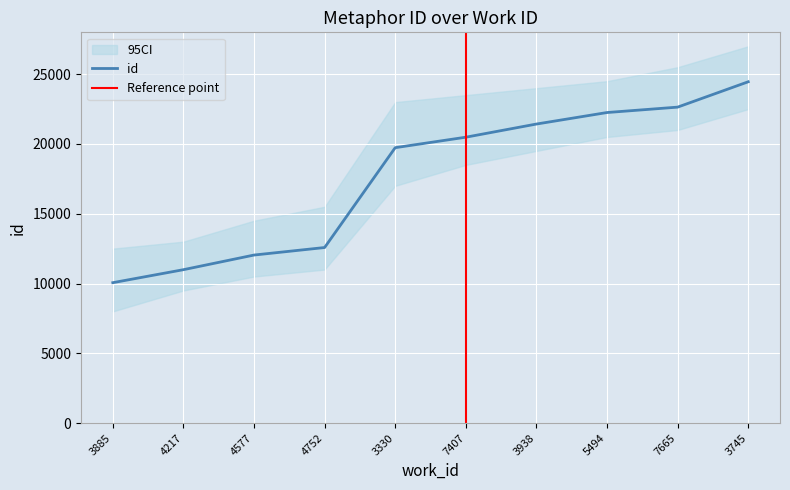

At which category does the chart reach its peak across all series?

3745